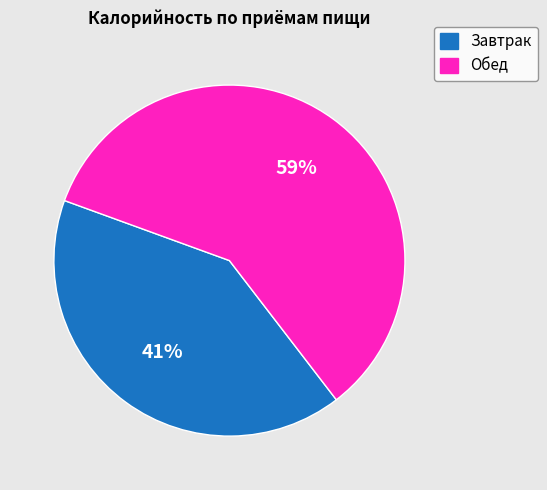

Which category has the smallest portion of the pie?

Завтрак